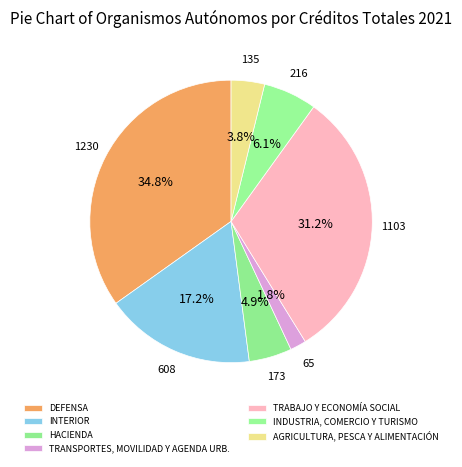

How many segments does this pie chart have?

7